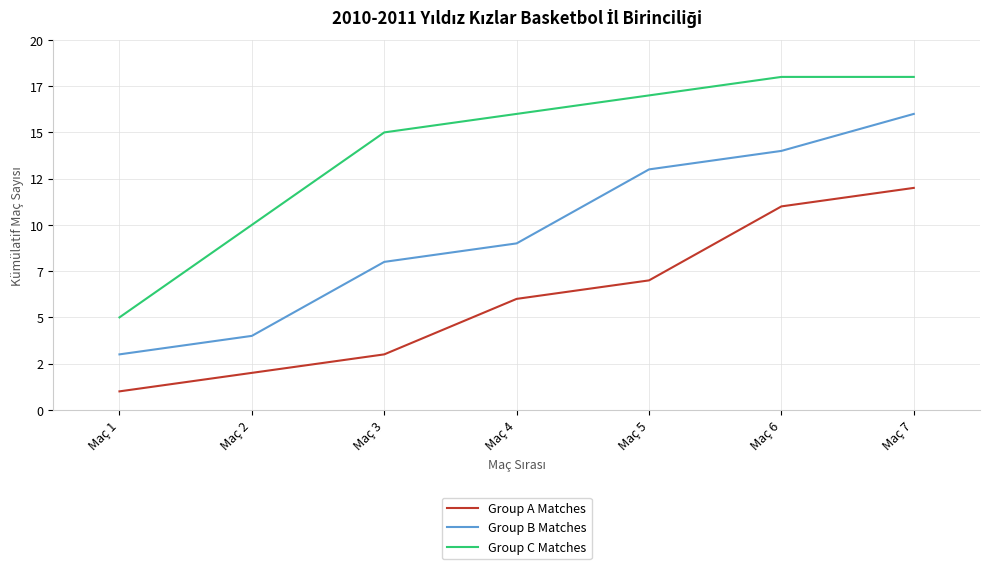

Where does the Group A Matches series first go above 6?

Maç 5